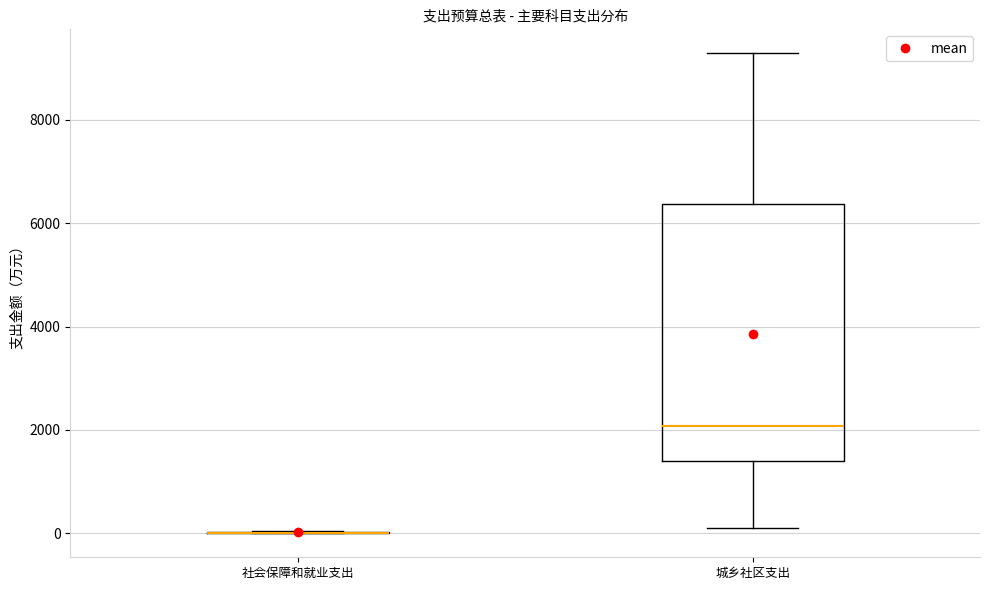

Reading left to right, read every box against the y-axis: the position of its median line, the range the box covers, and the ends of its whiskers. The values are not printed on the chart, so give them approximately, as read against the axis.

社会保障和就业支出: box collapsed to a line at 0, whiskers 0 to 0
城乡社区支出: median 2000, box 1400 to 6400, whiskers 200 to 9200